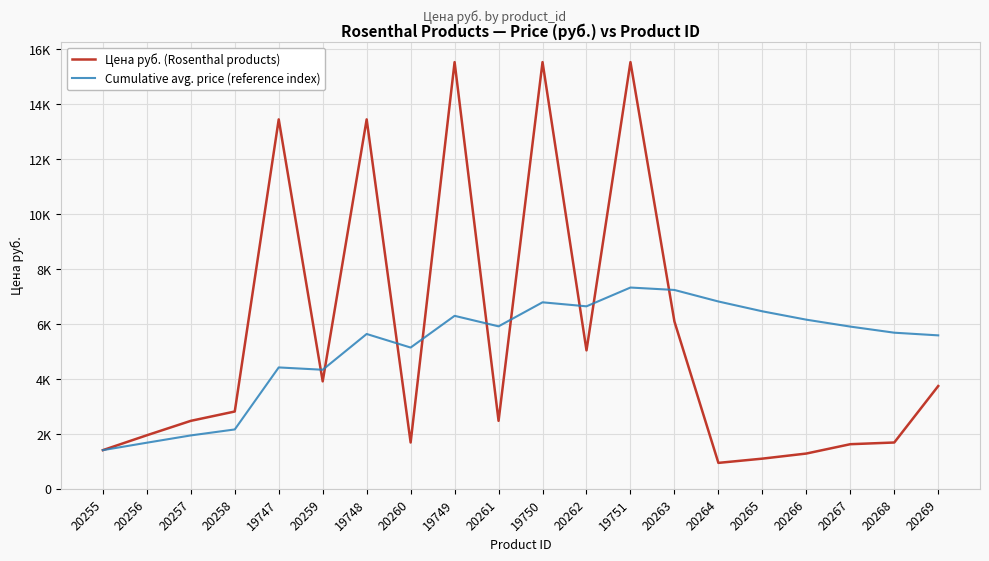

True or false: Cumulative avg. price (reference index) and Цена руб. (Rosenthal products) cross at least once.

True